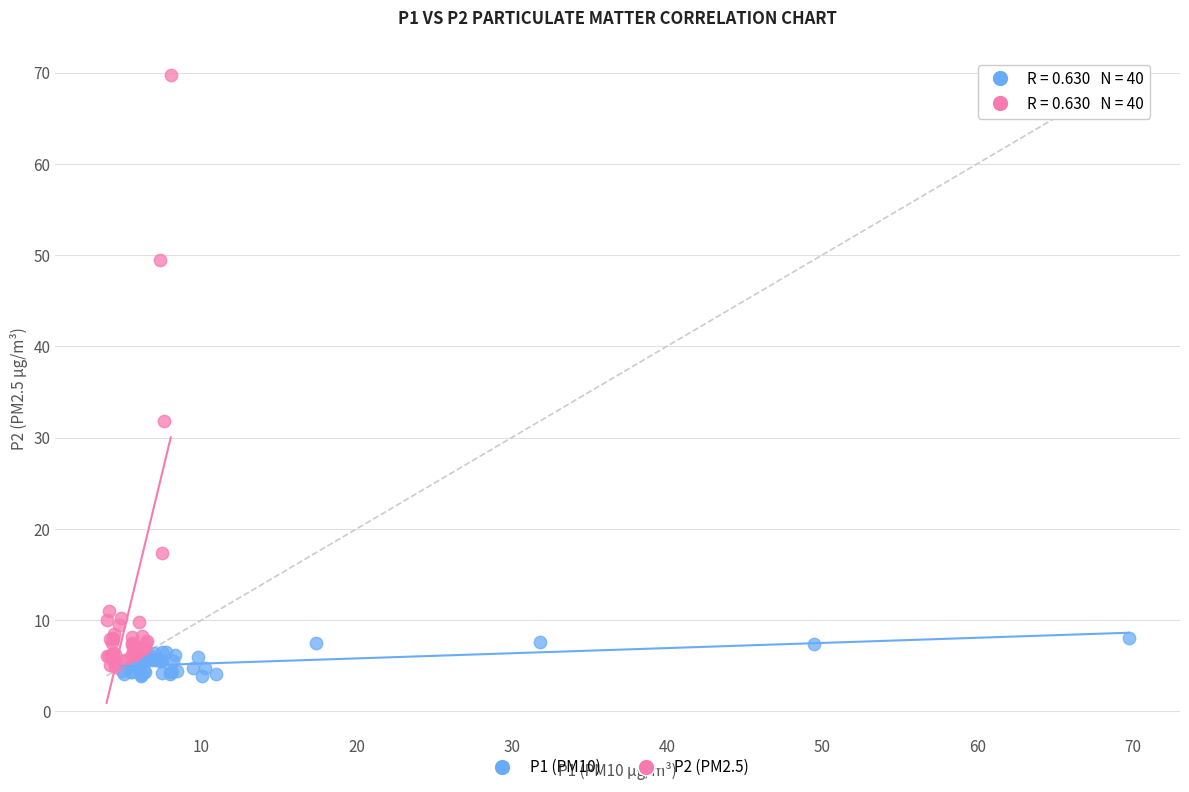

Which series has the widest spread of Y values?

P2 (PM2.5)